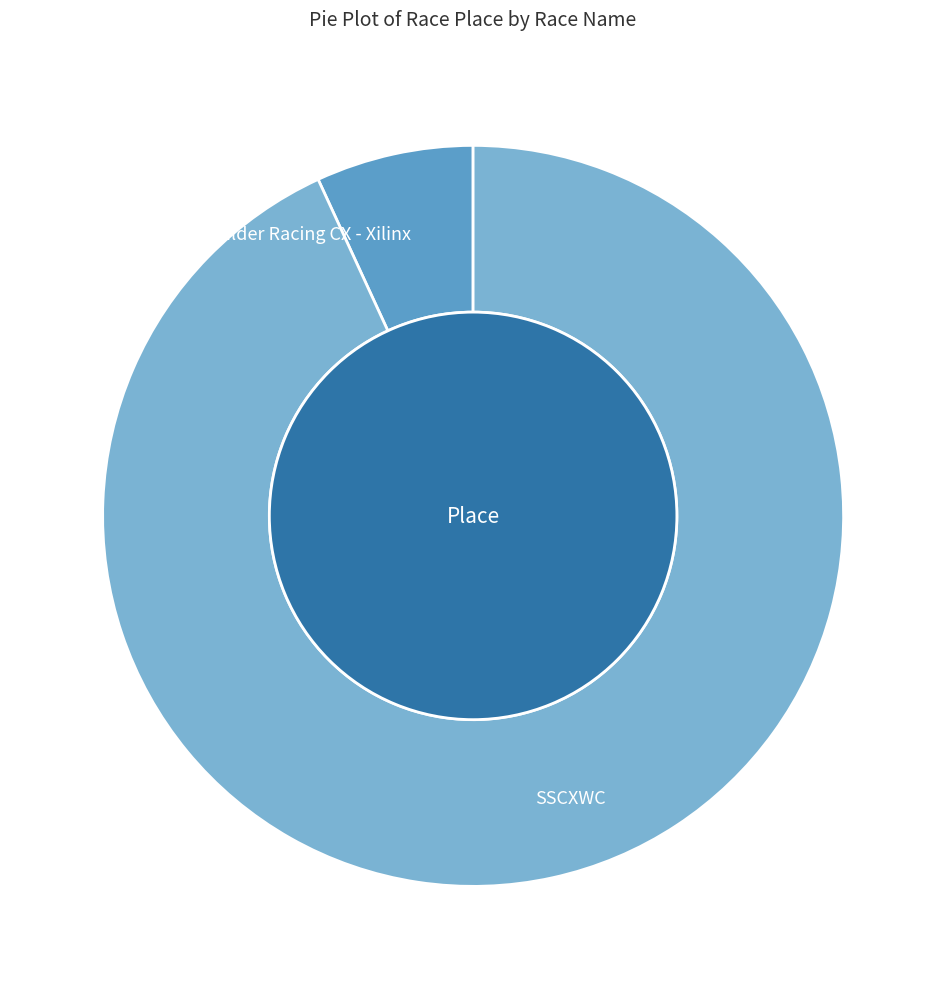

Is it true that SSCXWC is 99% of the pie?

False